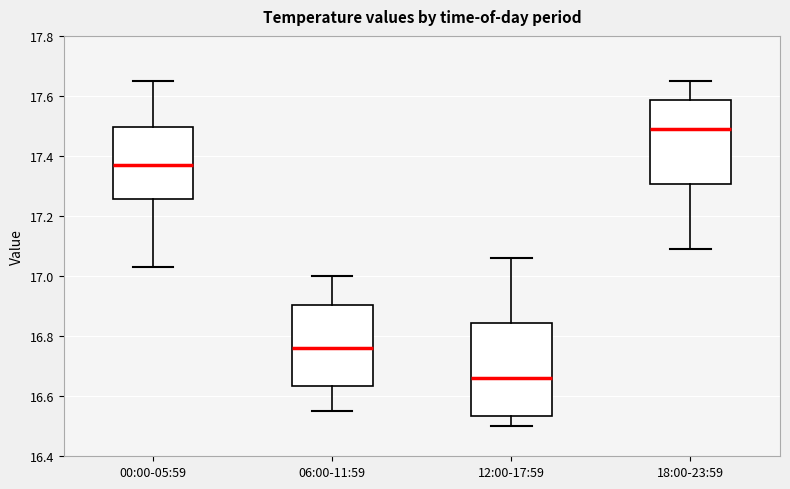

Reading left to right, read every box against the y-axis: the position of its median line, the range the box covers, and the ends of its whiskers. The values are not printed on the chart, so give them approximately, as read against the axis.

00:00-05:59: median 17.38, box 17.26 to 17.50, whiskers 17.04 to 17.66
06:00-11:59: median 16.76, box 16.64 to 16.90, whiskers 16.56 to 17.00
12:00-17:59: median 16.66, box 16.54 to 16.84, whiskers 16.50 to 17.06
18:00-23:59: median 17.50, box 17.30 to 17.58, whiskers 17.10 to 17.66